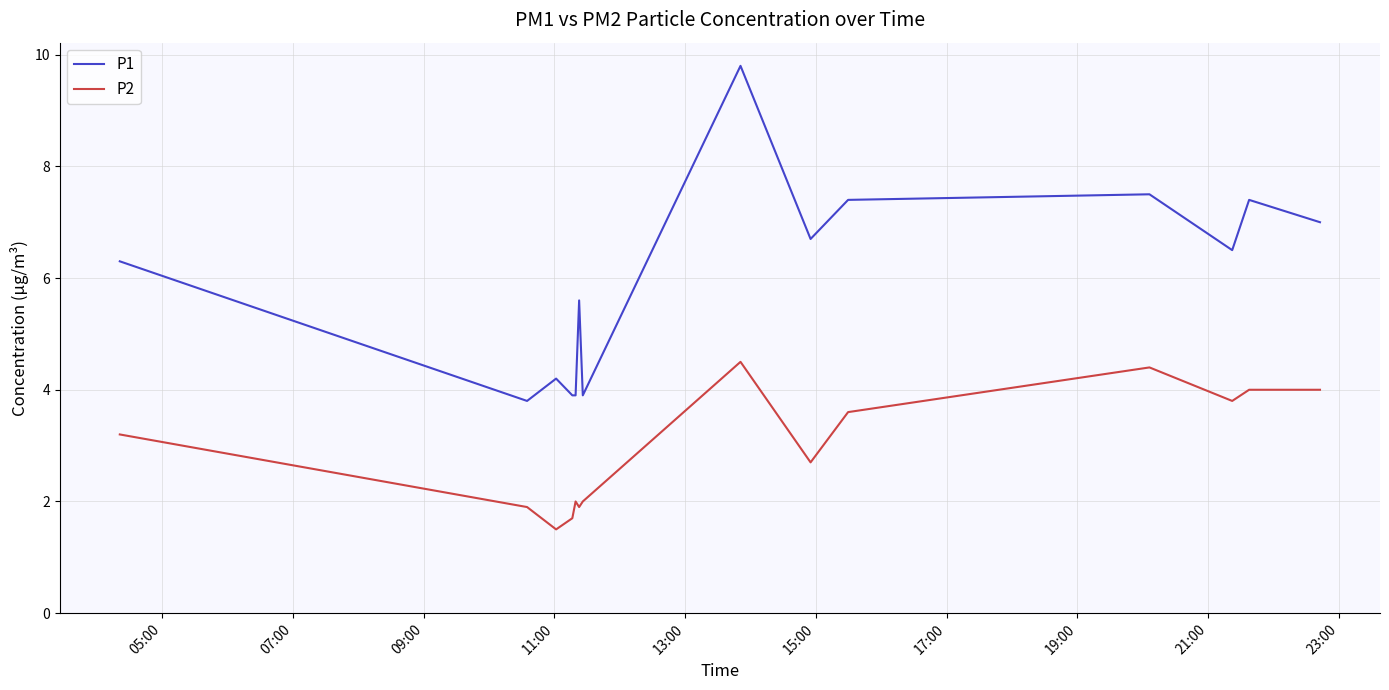

Which series has the largest range (max minus min)?

P1